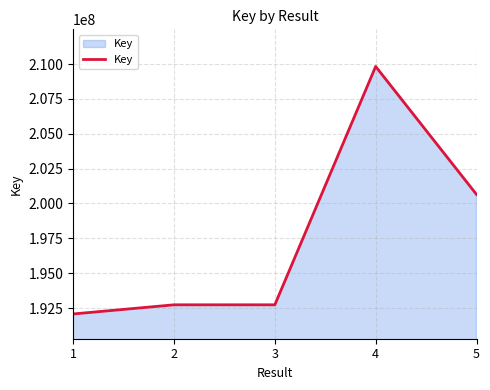

How many lines are shown in the chart?

1